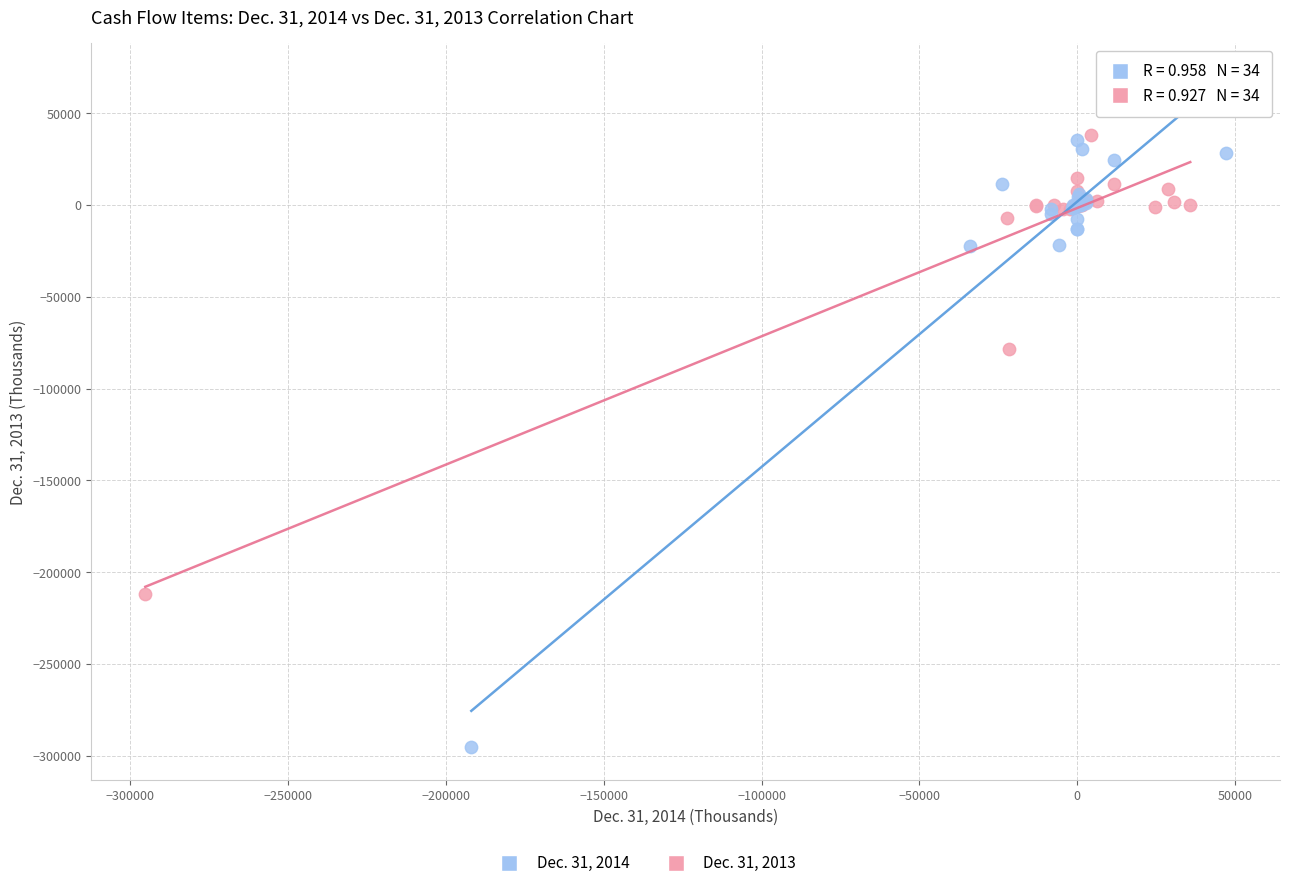

Which series has the largest Y range (max minus min)?

Dec. 31, 2014